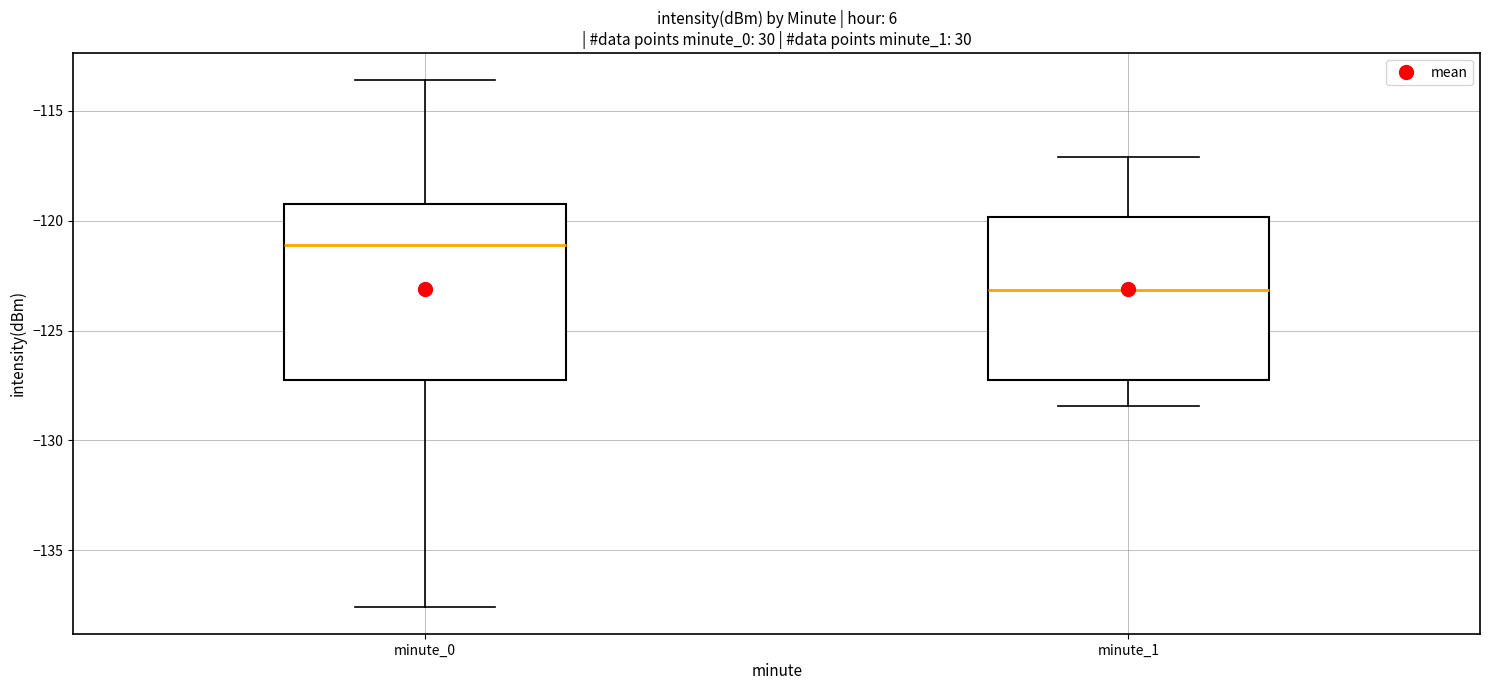

Reading left to right, transcribe this box plot: for each box, give where its median line is, the range the box spans, and where its two whiskers end, as read against the y-axis. The values are not printed on the chart, so give them approximately, as read against the axis.

minute_0: median -121.0, box -127.0 to -119.0, whiskers -137.5 to -113.5
minute_1: median -123.0, box -127.0 to -120.0, whiskers -128.5 to -117.0